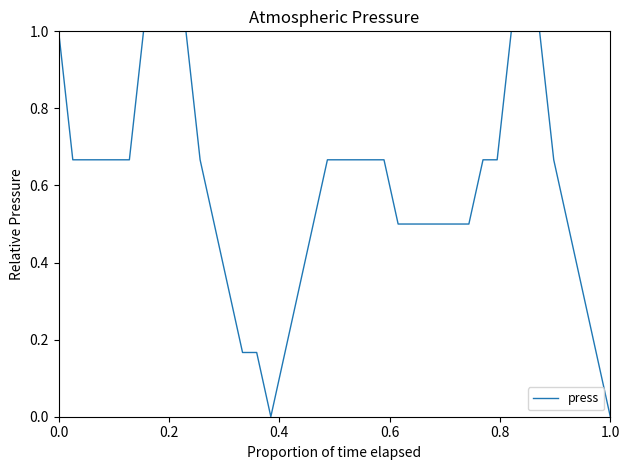

What is the difference between the maximum and minimum values?

1.0